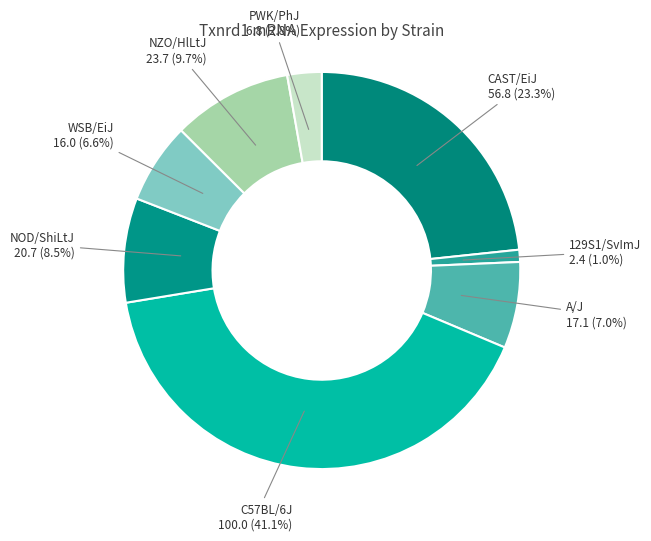

How many slices are in this pie chart?

8